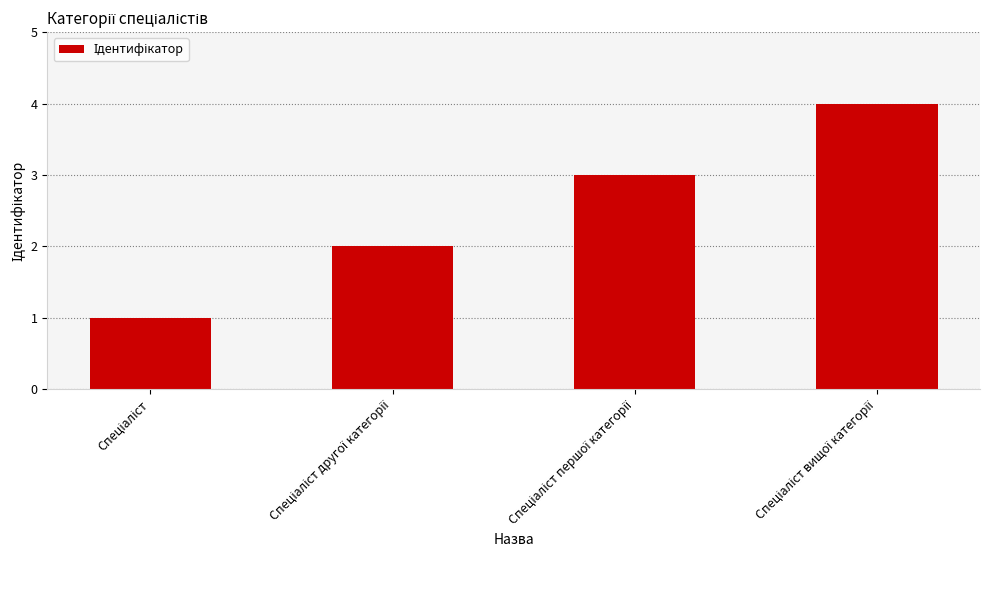

What is the sum of all values?

10